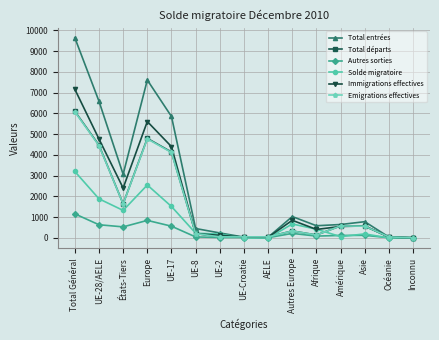

How many lines are shown in the chart?

6